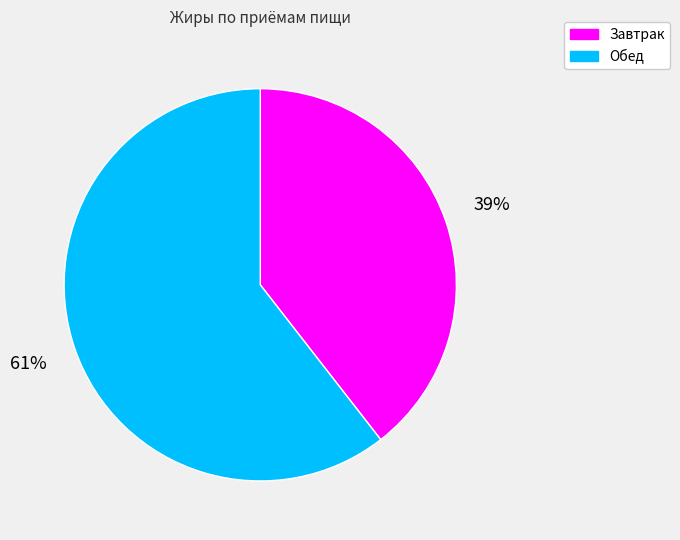

To the nearest percent, what portion does Обед represent?

61%